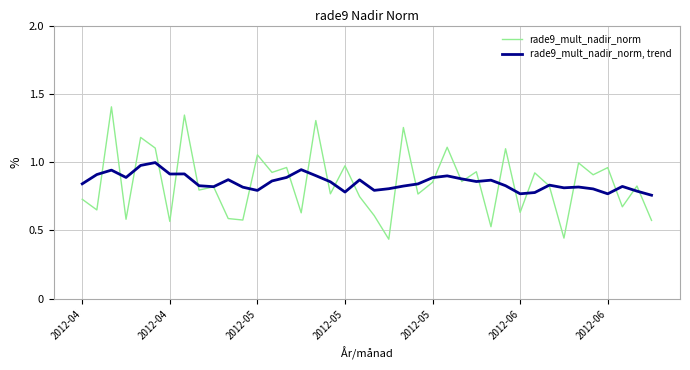

Which series has the largest range (max minus min)?

rade9_mult_nadir_norm